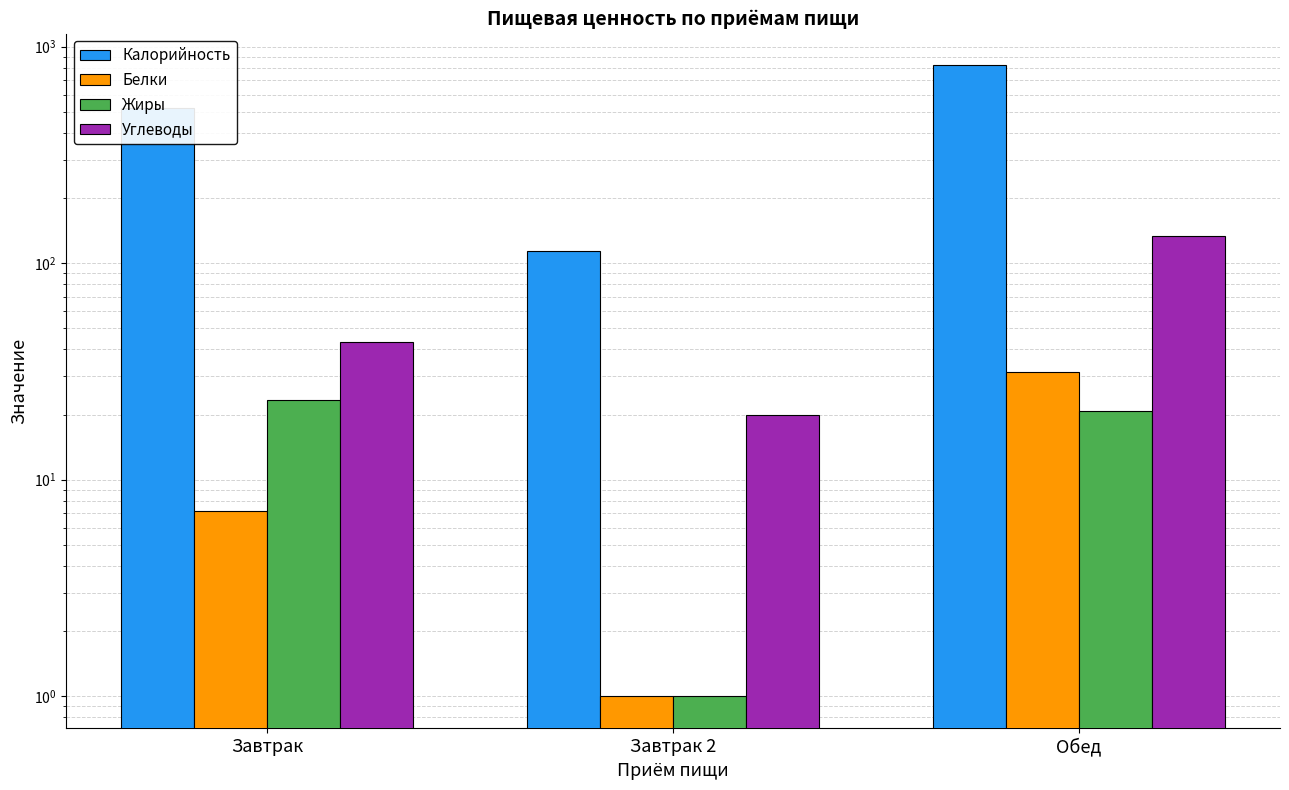

How many data points in Жиры are above 20?

2